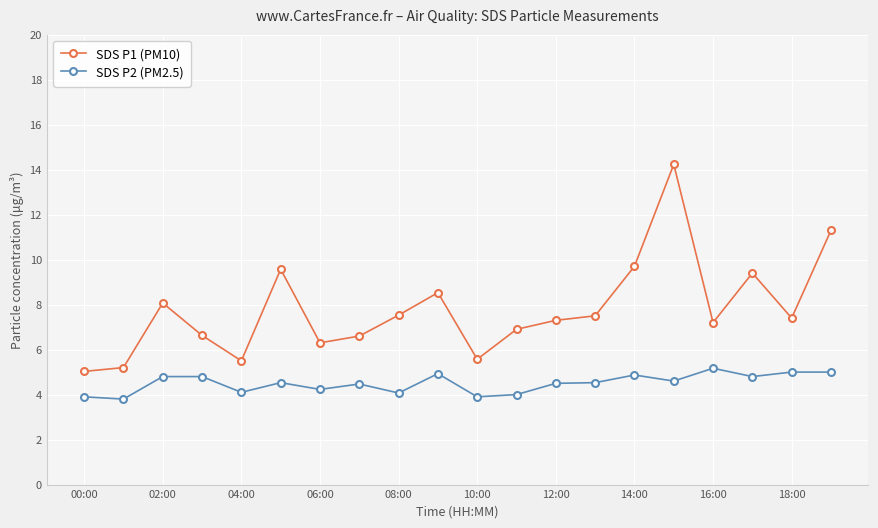

What is the difference between the maximum and minimum values in the SDS P2 (PM2.5) series?

1.4